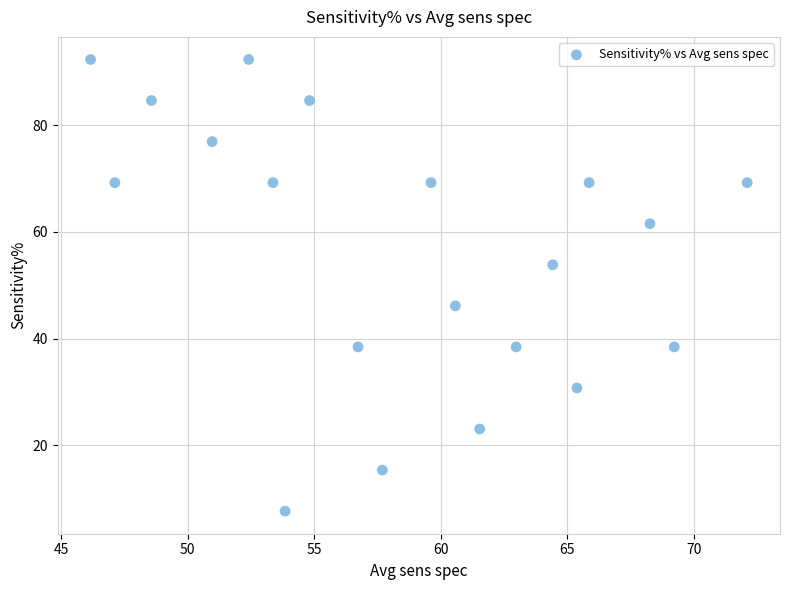

What is the range of Y values (max minus min)?

84.6